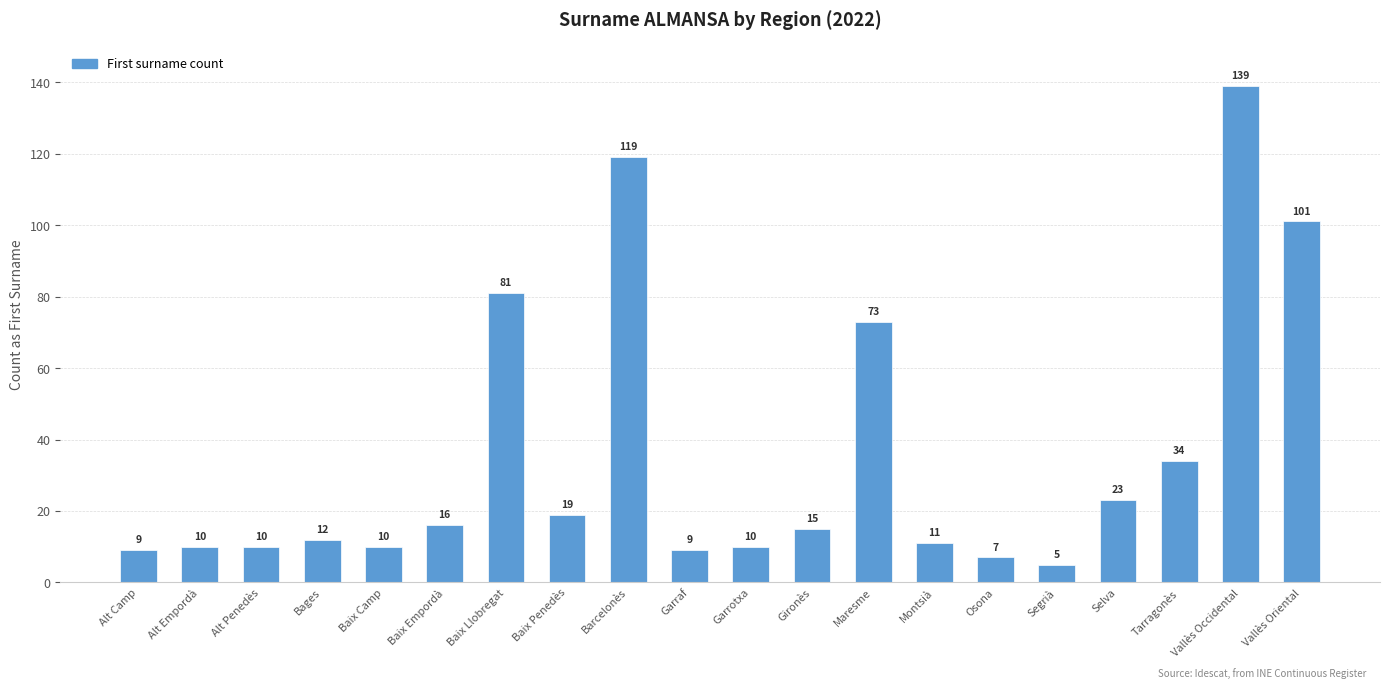

What is the label of the 18th bar from the left?

Tarragonès